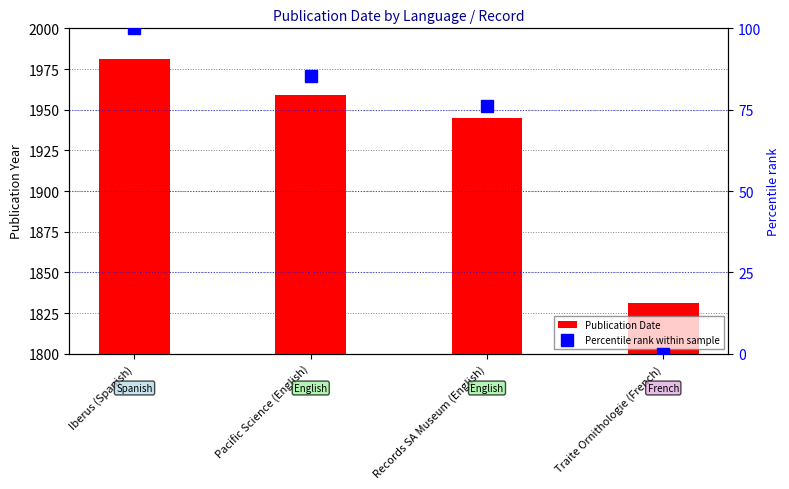

Is it true that Percentile rank within sample equals 65.7 at Traite Ornithologie (French)?

False